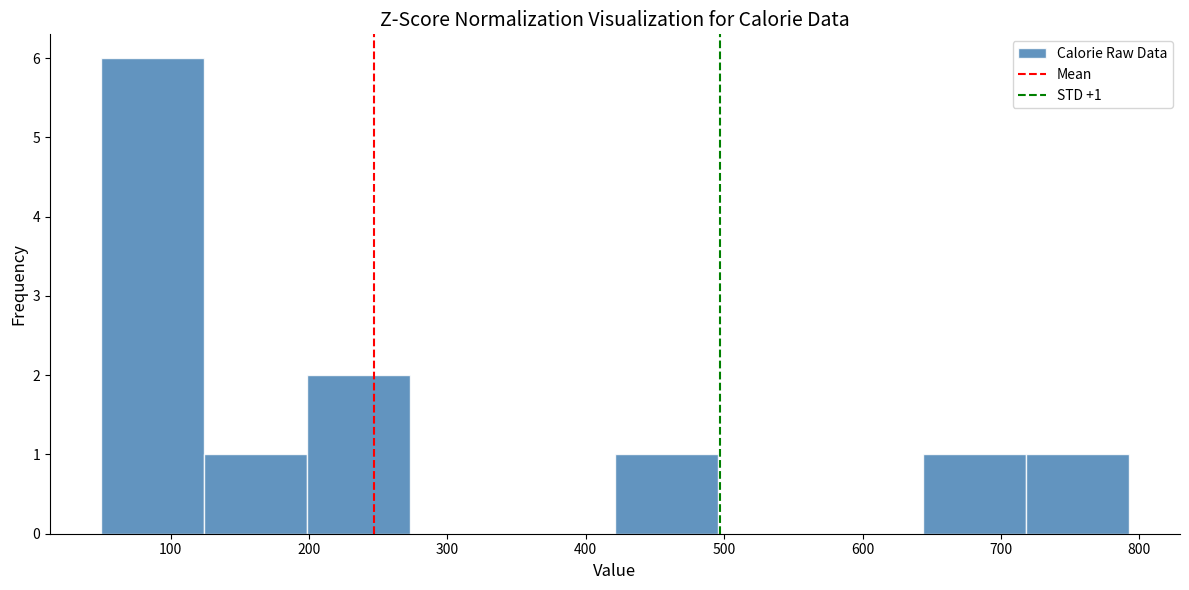

Over which range of the x-axis is the bar tallest?

50 to 120